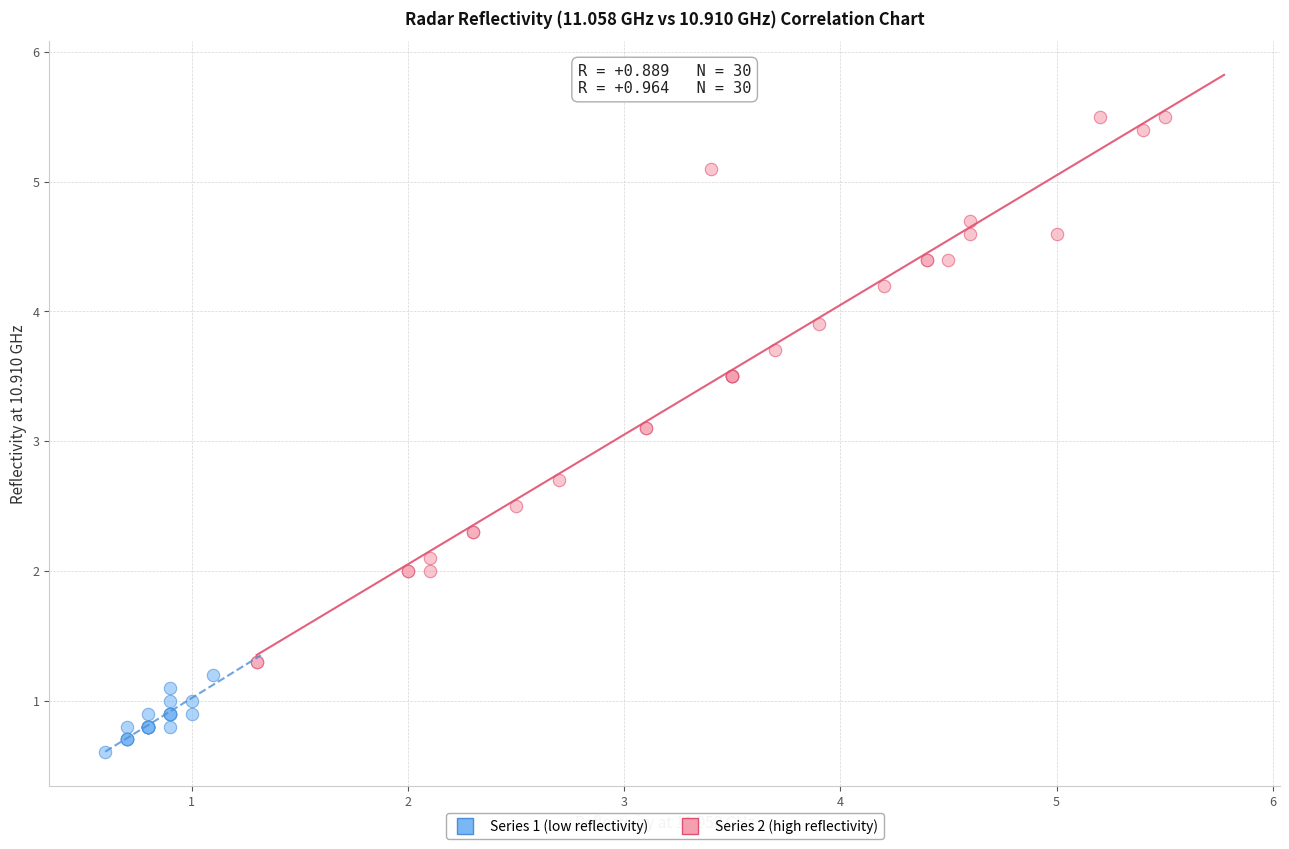

What are all the series names shown in the legend?

Series 1 (low reflectivity), Series 2 (high reflectivity)